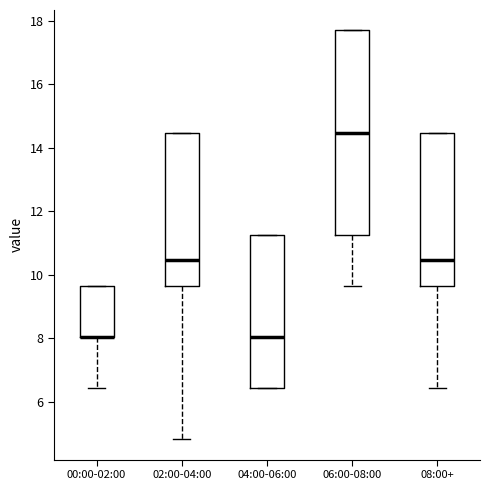

Reading left to right, transcribe this box plot: for each box, give where its median line is, the range the box spans, and where its two whiskers end, as read against the y-axis. The values are not printed on the chart, so give them approximately, as read against the axis.

00:00-02:00: median 8.0 (drawn on the box's lower edge), box 8.0 to 9.6, whiskers 6.4 to 9.6
02:00-04:00: median 10.4, box 9.6 to 14.4, whiskers 4.8 to 14.4
04:00-06:00: median 8.0, box 6.4 to 11.2, whiskers 6.4 to 11.2
06:00-08:00: median 14.4, box 11.2 to 17.8, whiskers 9.6 to 17.8
08:00+: median 10.4, box 9.6 to 14.4, whiskers 6.4 to 14.4